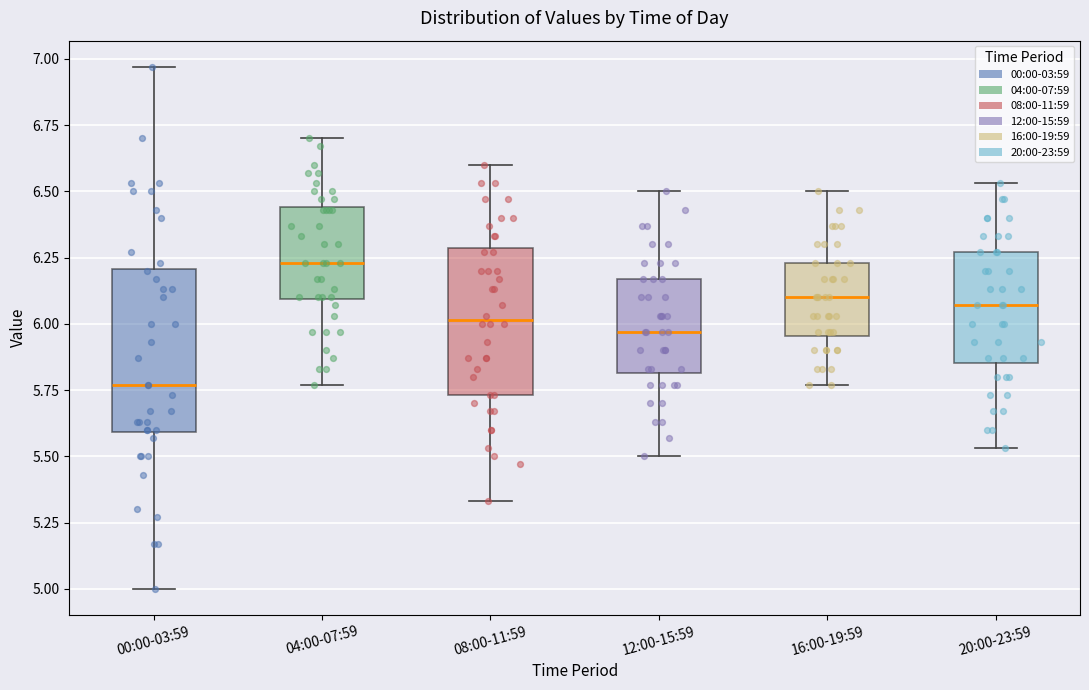

Reading left to right, transcribe this box plot: for each box, give where its median line is, the range the box spans, and where its two whiskers end, as read against the y-axis. The values are not printed on the chart, so give them approximately, as read against the axis.

00:00-03:59: median 5.75, box 5.60 to 6.20, whiskers 5.00 to 6.95
04:00-07:59: median 6.25, box 6.10 to 6.45, whiskers 5.75 to 6.70
08:00-11:59: median 6.00, box 5.75 to 6.30, whiskers 5.35 to 6.60
12:00-15:59: median 5.95, box 5.80 to 6.15, whiskers 5.50 to 6.50
16:00-19:59: median 6.10, box 5.95 to 6.25, whiskers 5.75 to 6.50
20:00-23:59: median 6.05, box 5.85 to 6.25, whiskers 5.55 to 6.55